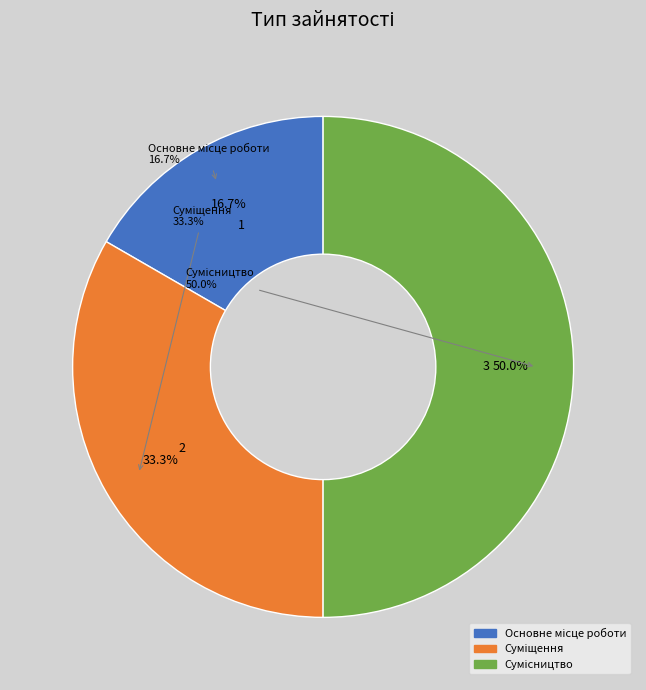

To the nearest percent, what is the combined percentage of Основне місце роботи and Суміщення?

50%